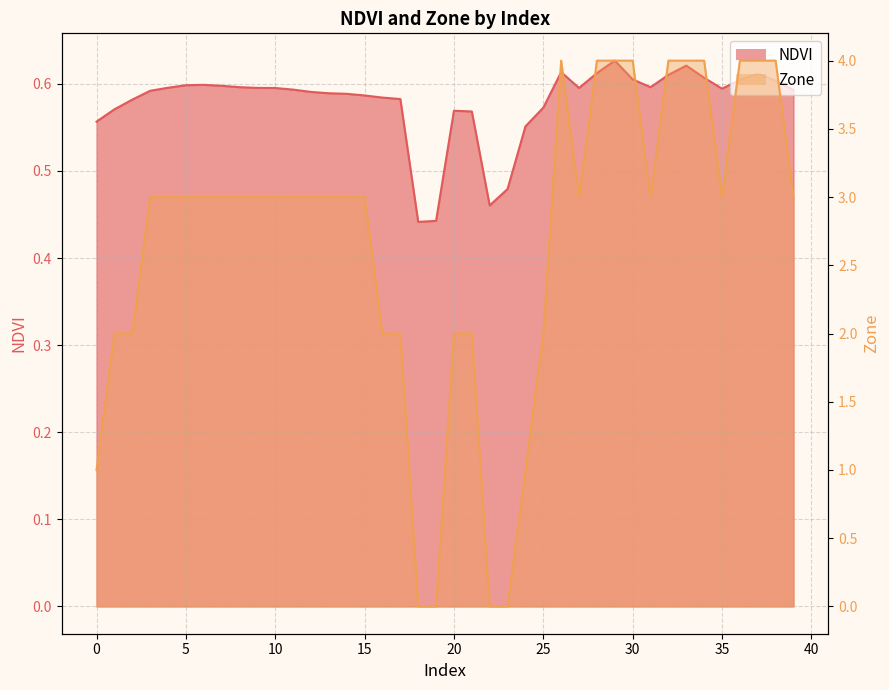

List the series in order of their peak value, highest first.

Zone, NDVI